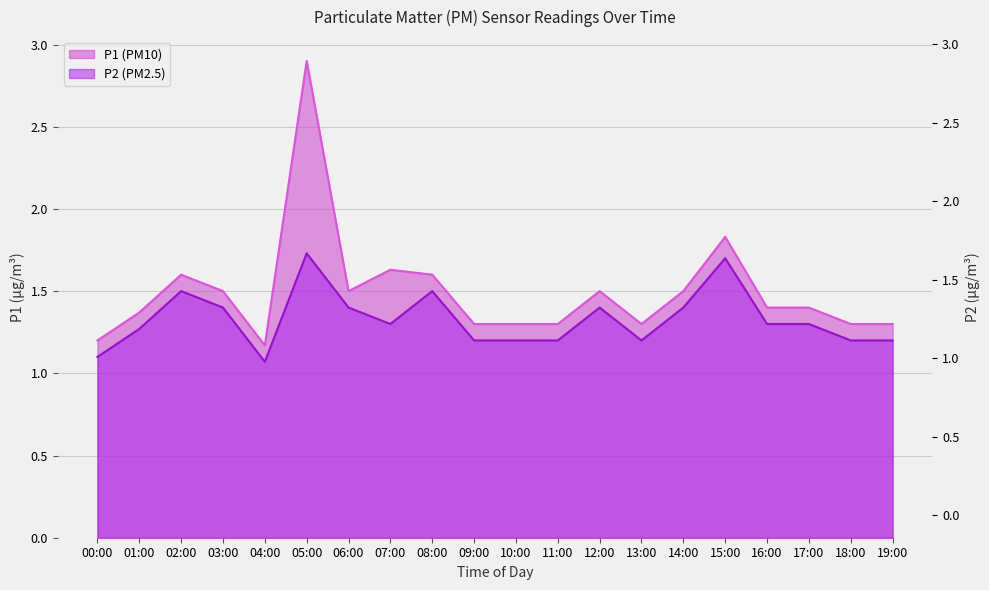

Rank the series by their average value, from highest to lowest.

P1, P2